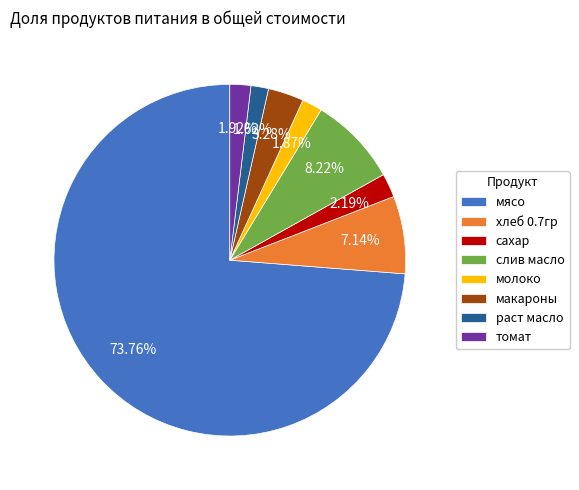

Count the number of slices in the pie.

8